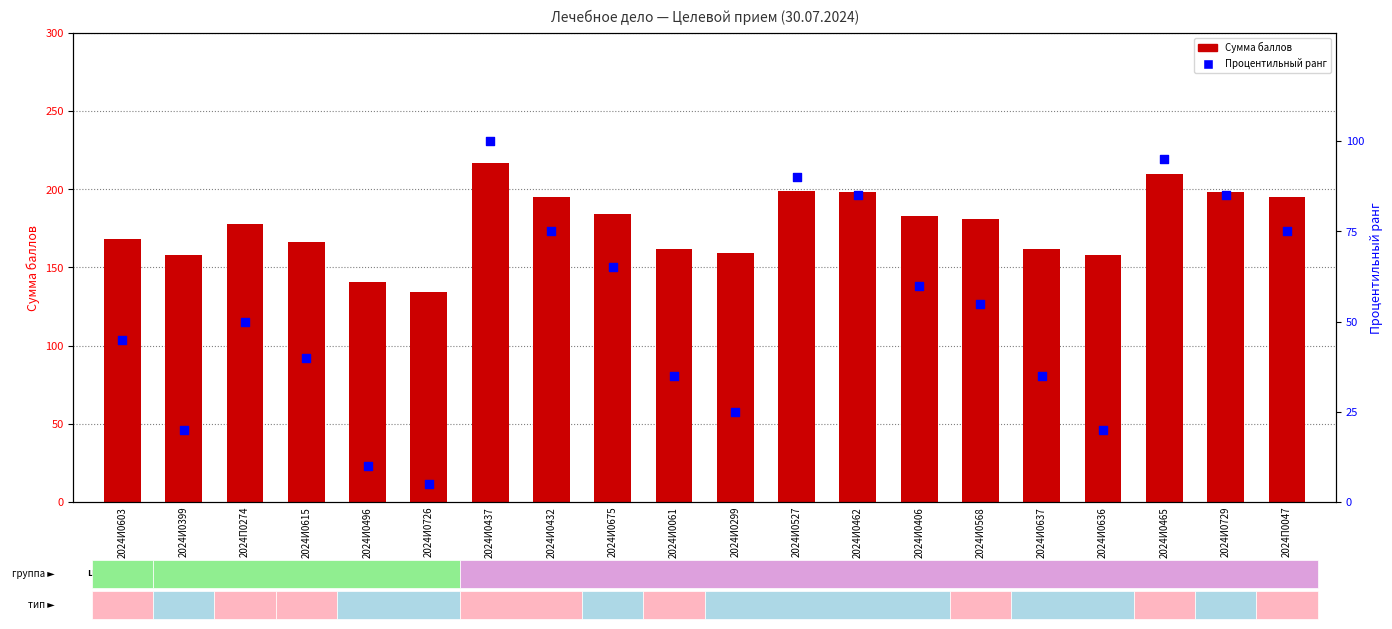

At how many categories does at least one series exceed 131?

20